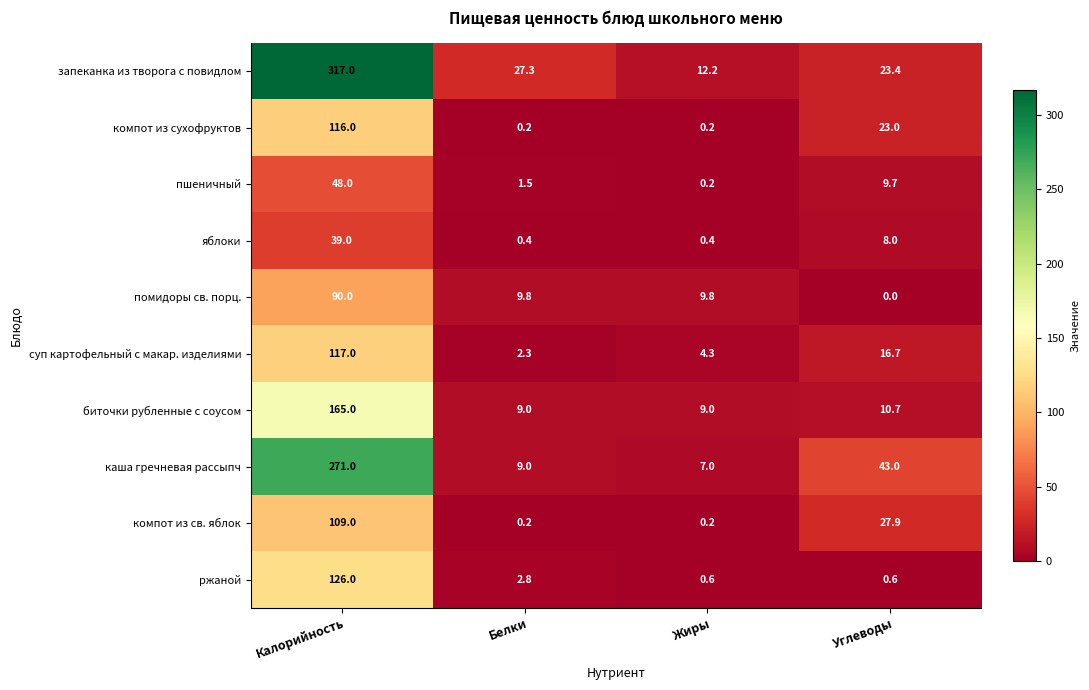

At which category does the chart reach its minimum across all series?

Углеводы